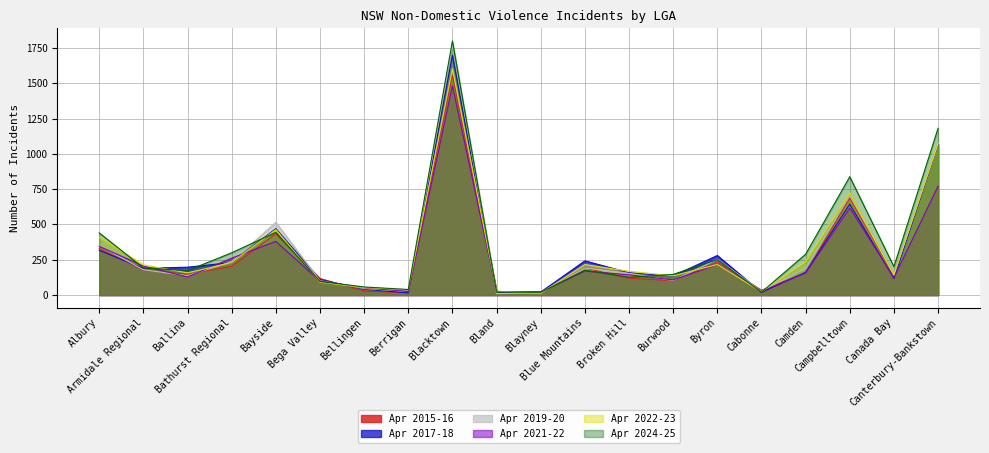

How many interior local valleys does the Apr 2017-18 series have?

6